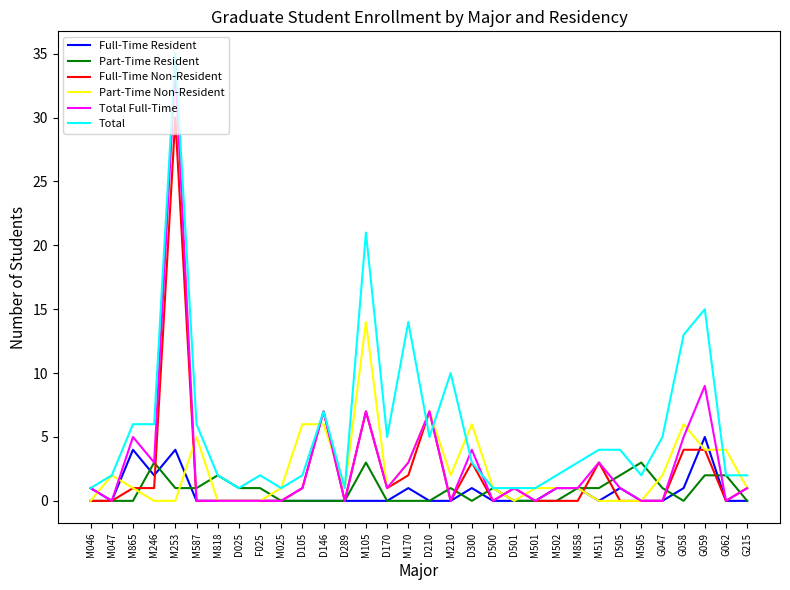

What position from the left is D146?

12